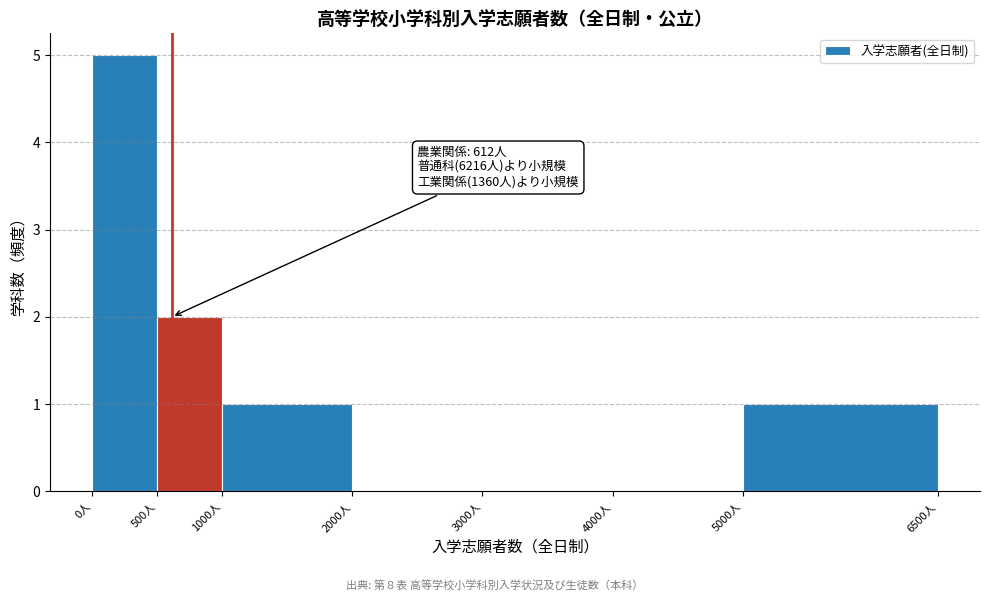

Over which range of the x-axis is the bar tallest?

0 to 500